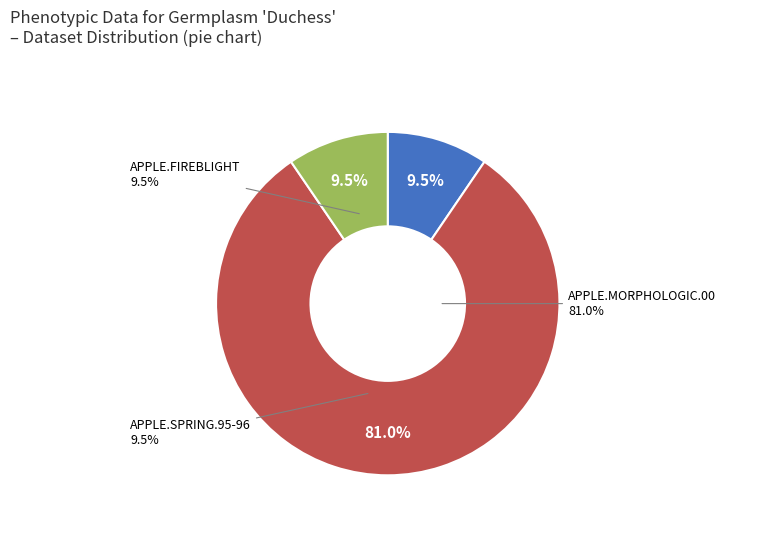

True or false: APPLE.MORPHOLOGIC.00 accounts for 81% of the total.

True